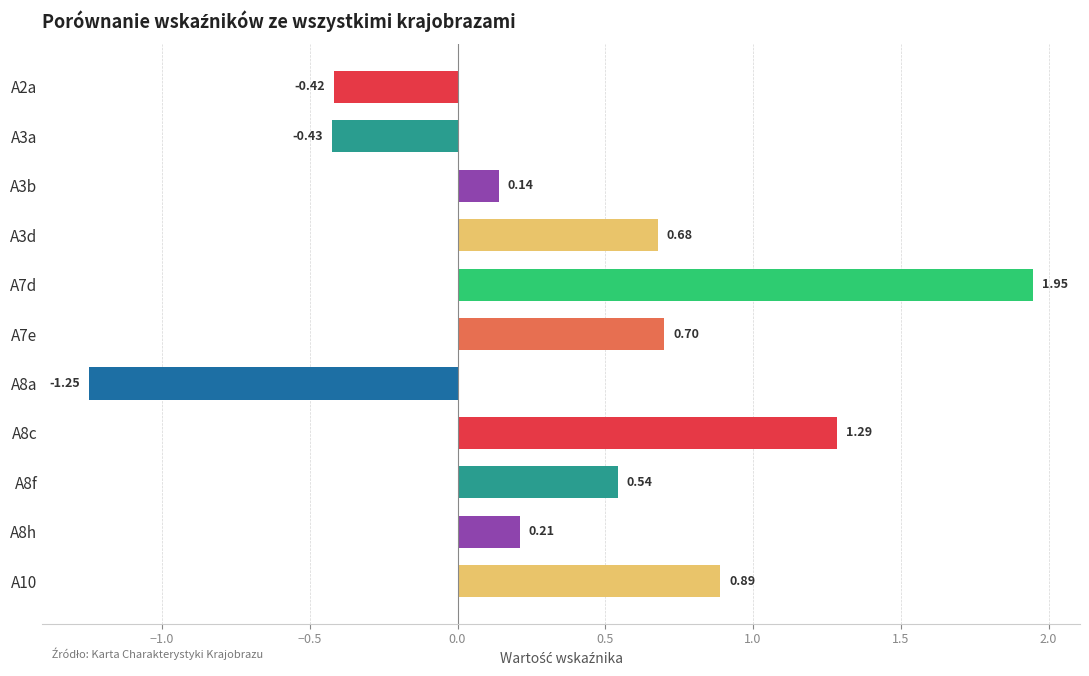

At which label is the value closest to 0?

A3b